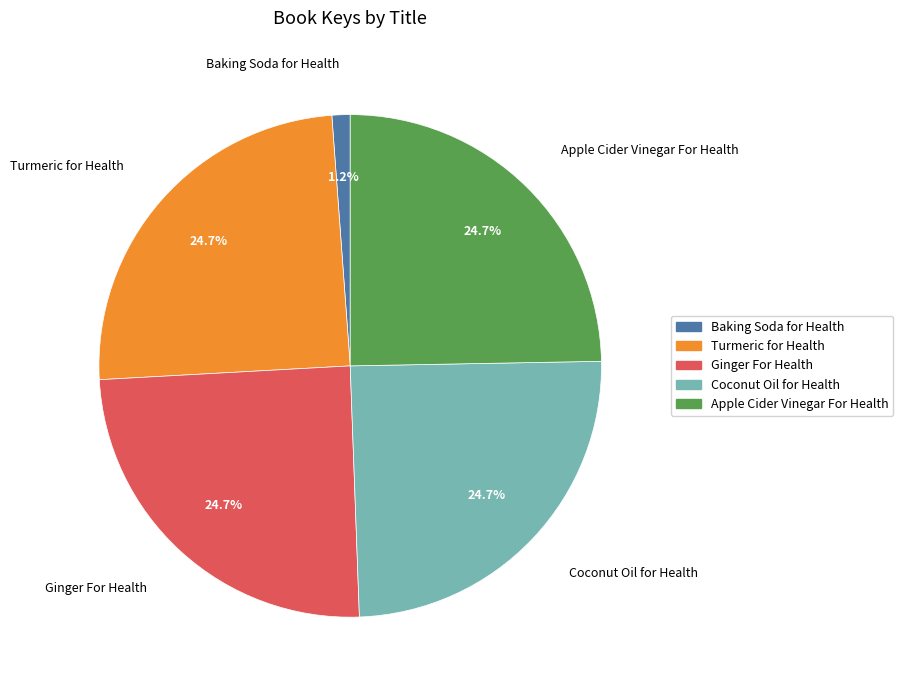

Does any single category account for the majority?

No